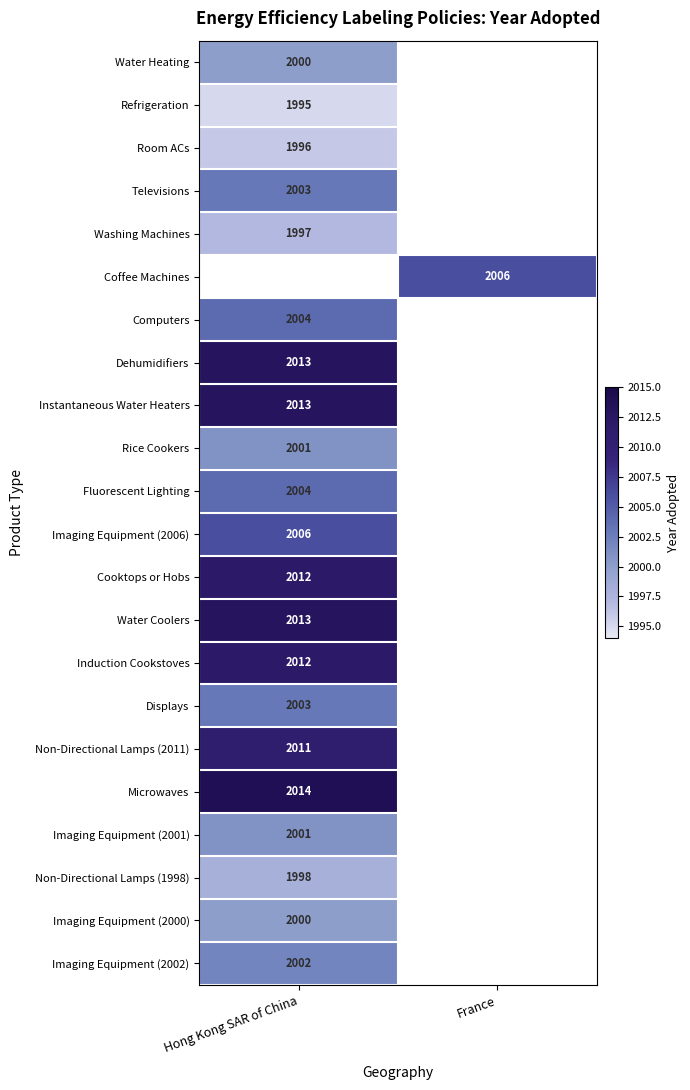

The Rice Cookers series shows 2001 at Hong Kong SAR of China. True or false?

True